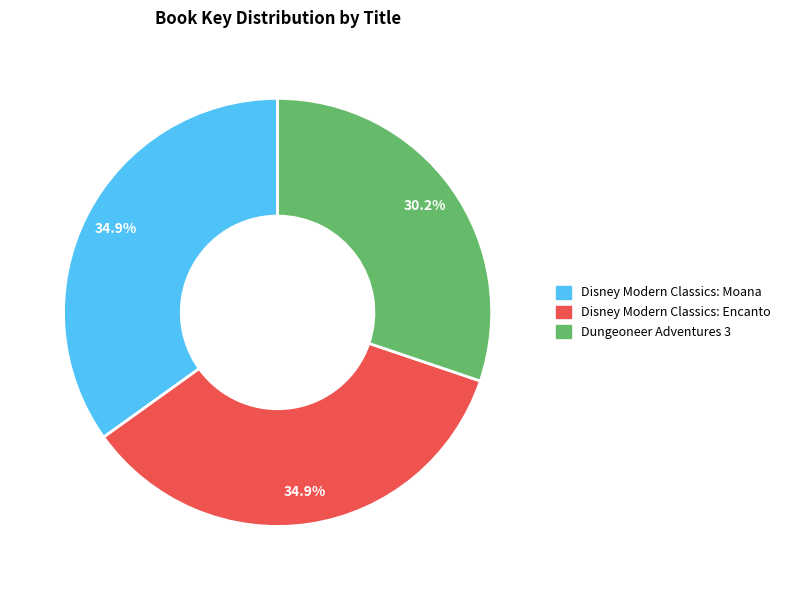

What is the smallest slice in the pie chart?

Dungeoneer Adventures 3